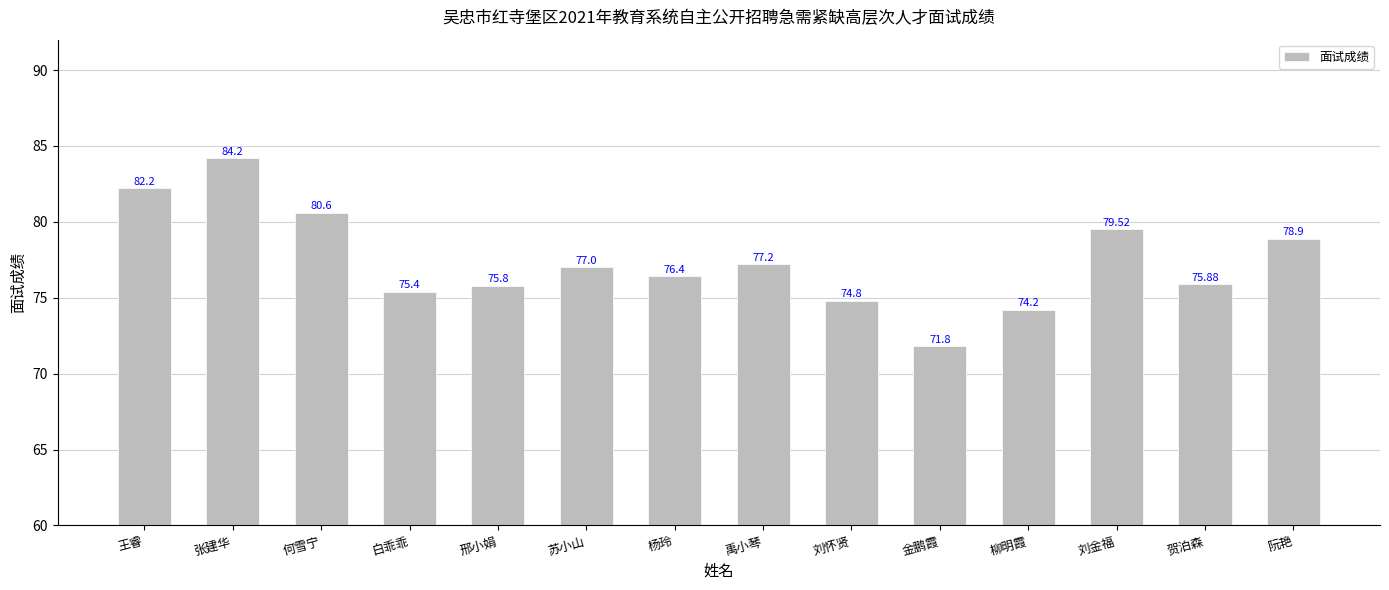

Are the bars horizontal?

No